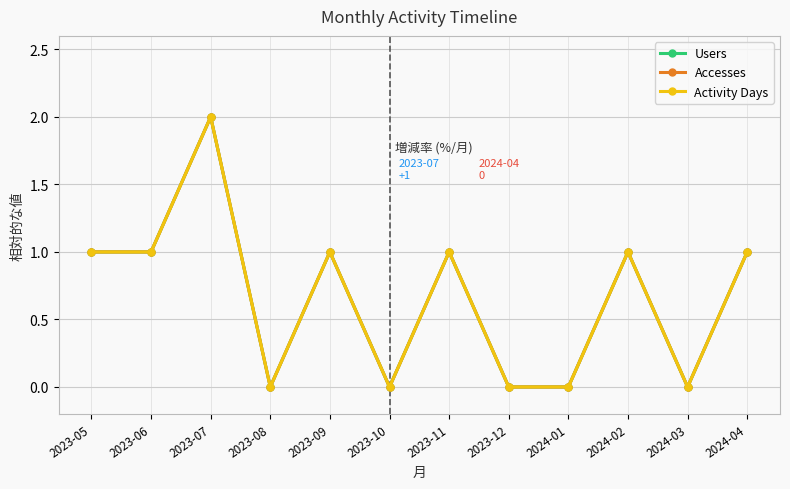

True or false: Activity Days has more than 2 interior local peaks.

True